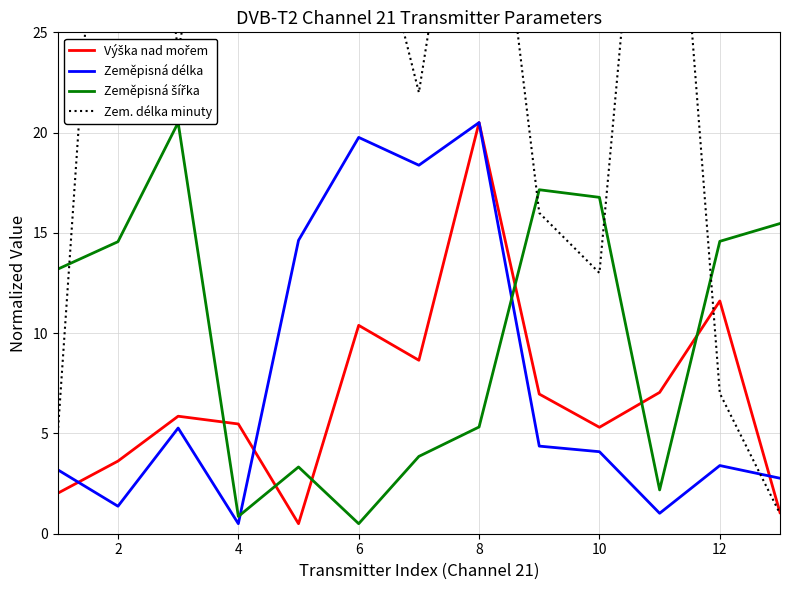

What are all the series names shown in the legend?

Výška nad mořem, Zeměpisná délka, Zeměpisná šířka, Zem. délka minuty